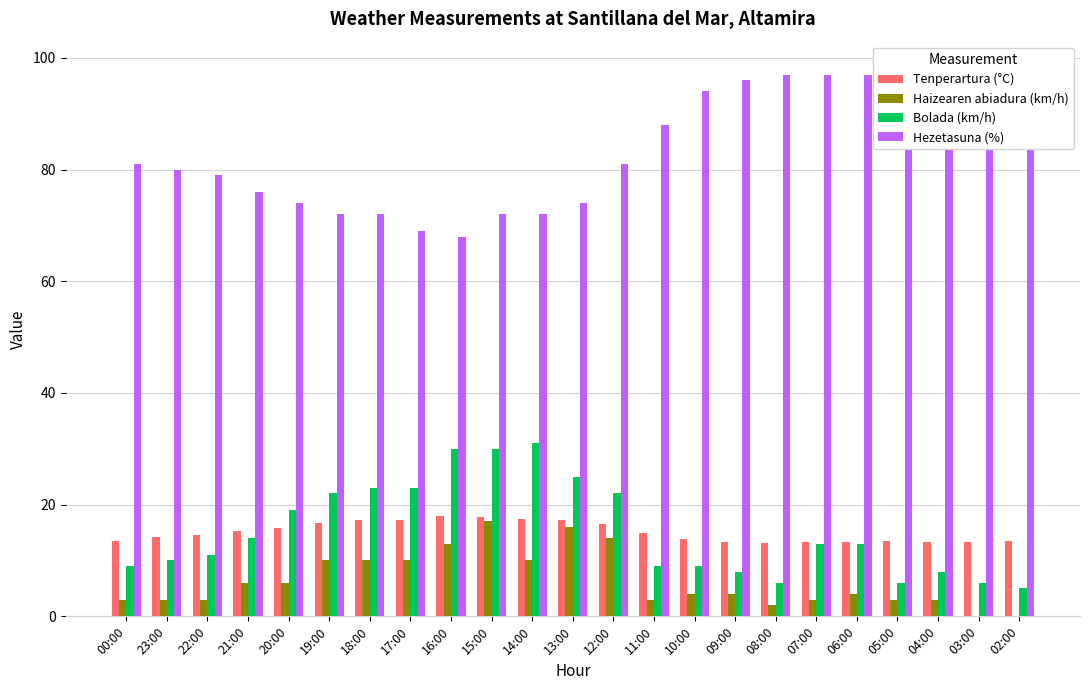

True or false: Hezetasuna (%) has a value of 74.0 at 13:00.

True